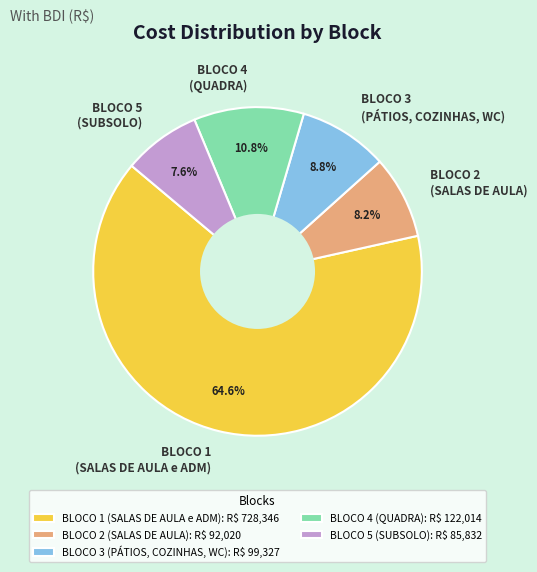

Which has a higher value, BLOCO 2 (SALAS DE AULA) or BLOCO 3 (PÁTIOS, COZINHAS, WC)?

BLOCO 3 (PÁTIOS, COZINHAS, WC)